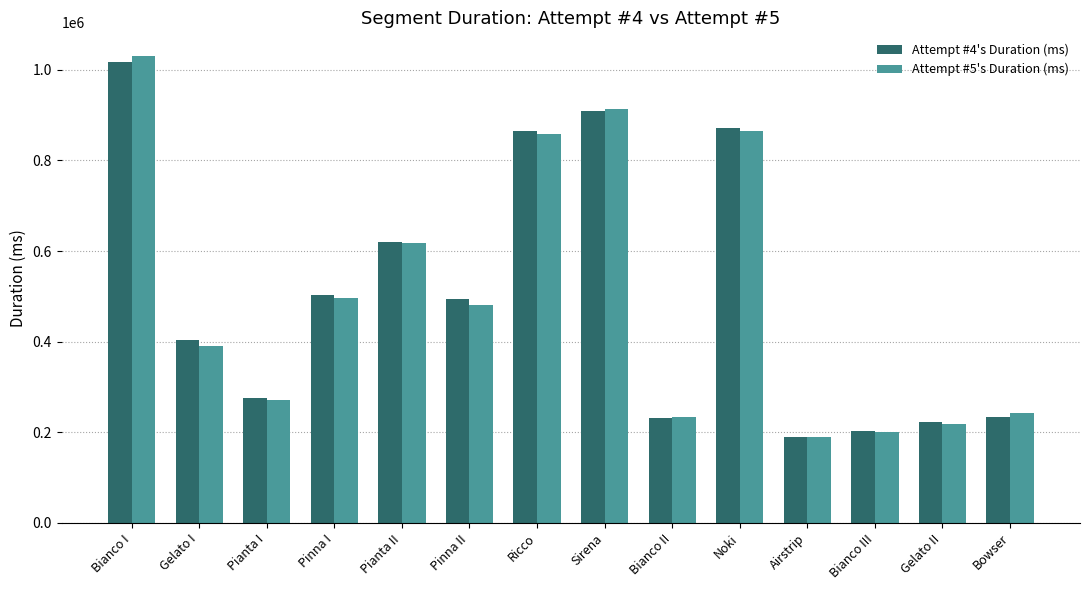

List the series in order of their peak value, highest first.

Attempt #5's Duration (ms), Attempt #4's Duration (ms)